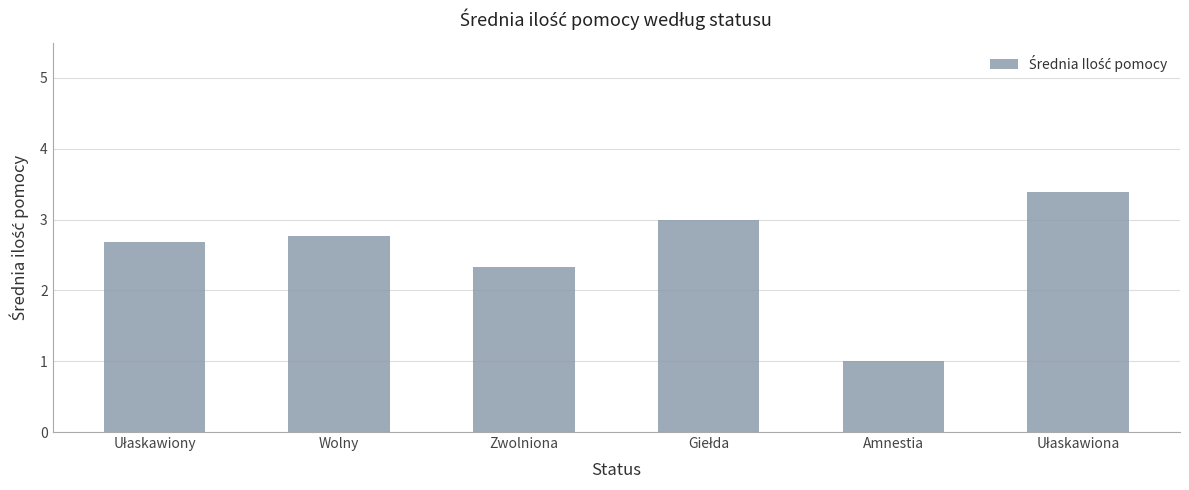

How many series are shown in this chart?

1